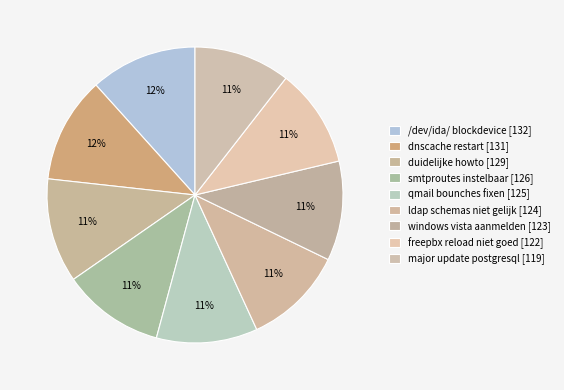

To the nearest percent, what is the difference between the windows vista aanmelden and duidelijke howto slice percentages?

1%